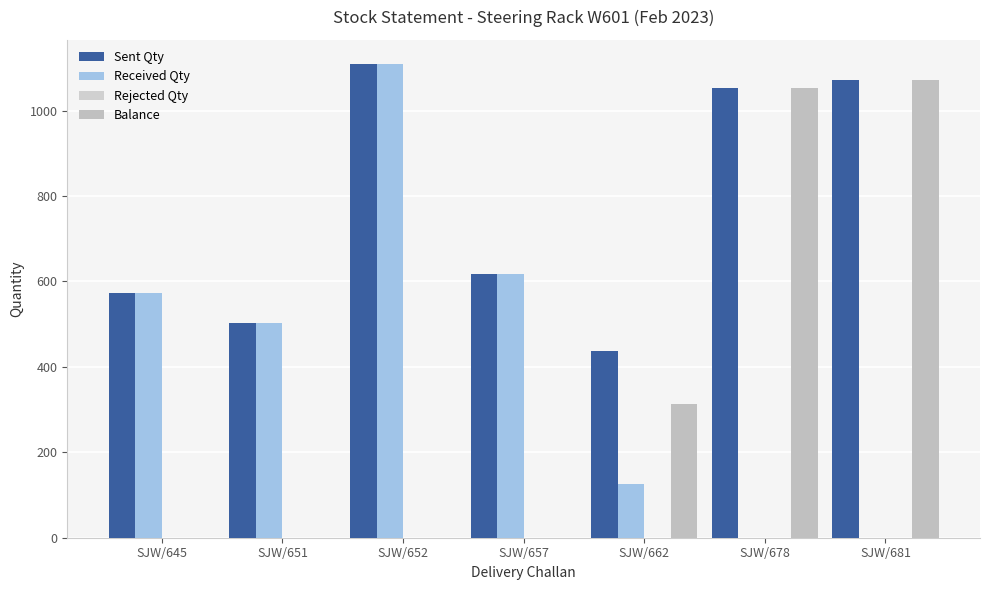

How many series are shown in this chart?

3